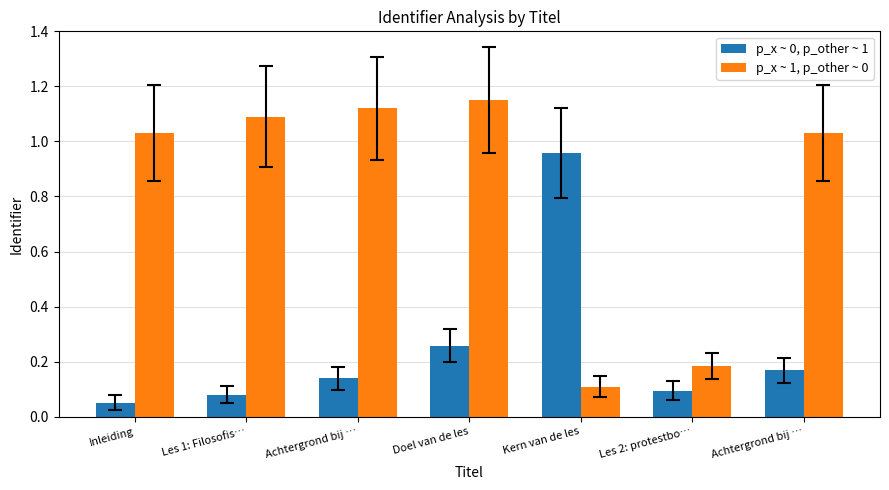

What is the average value of the p_x ~ 0, p_other ~ 1 series?

0.2